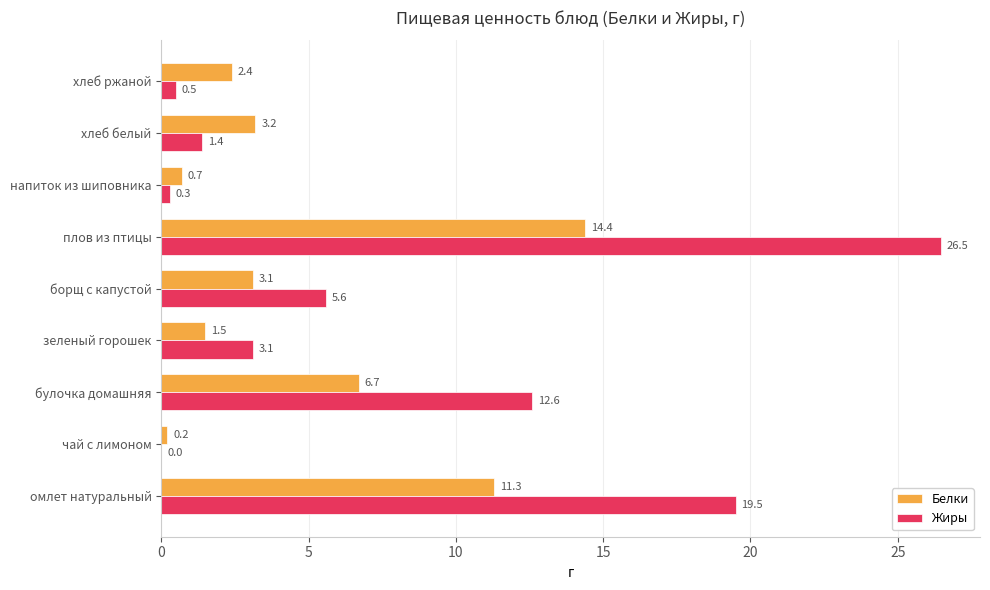

Is it true that Жиры equals 0.5 at хлеб ржаной?

True